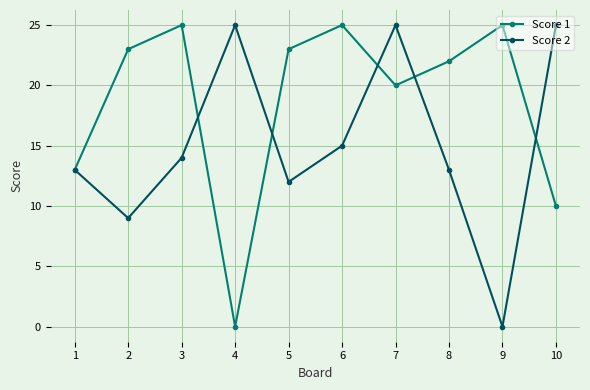

The value of Score 2 at 5 is 17. True or false?

False